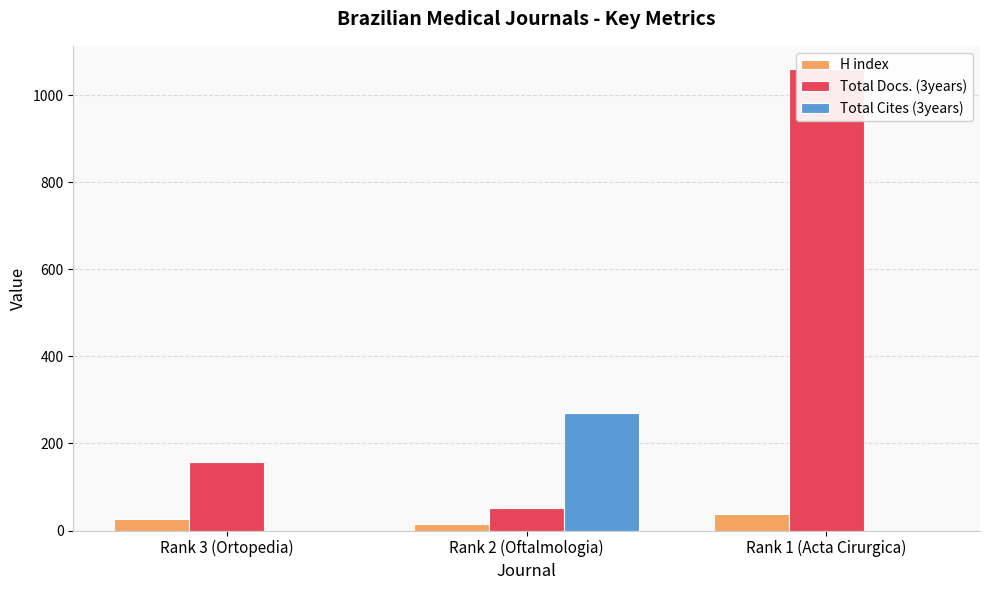

True or false: Total Docs. (3years) has a value of 656 at Rank 1 (Acta Cirurgica).

False